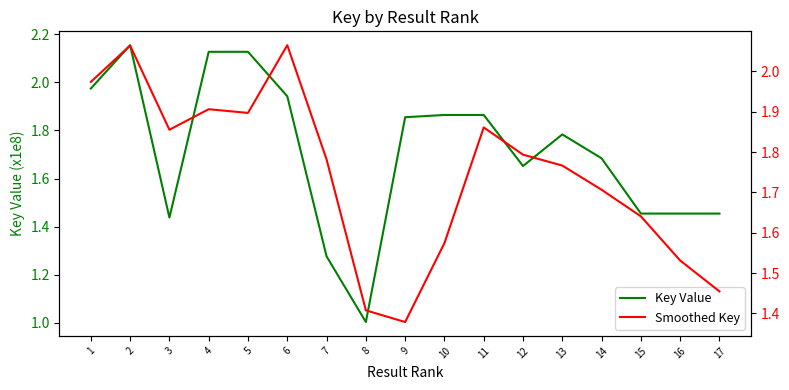

List the labels in order of Smoothed Key value, smallest first.

9, 8, 17, 16, 10, 15, 14, 13, 7, 12, 3, 11, 5, 4, 1, 2, 6